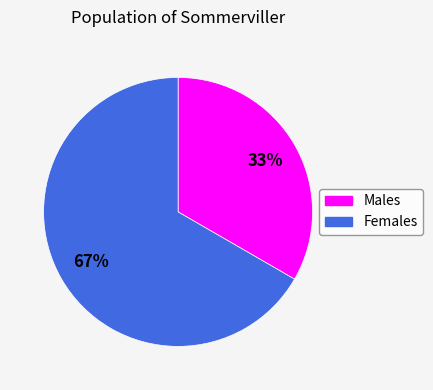

Does any single category account for the majority?

Yes